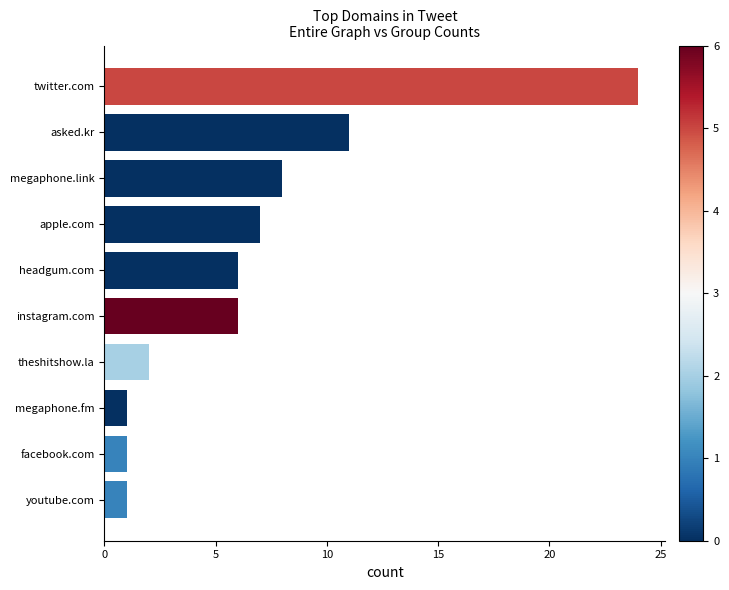

What is the value of the 5th bar from the top?

6